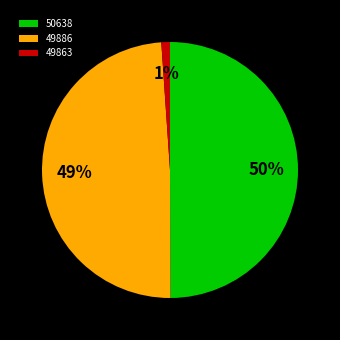

True or false: 49863 accounts for 14% of the total.

False